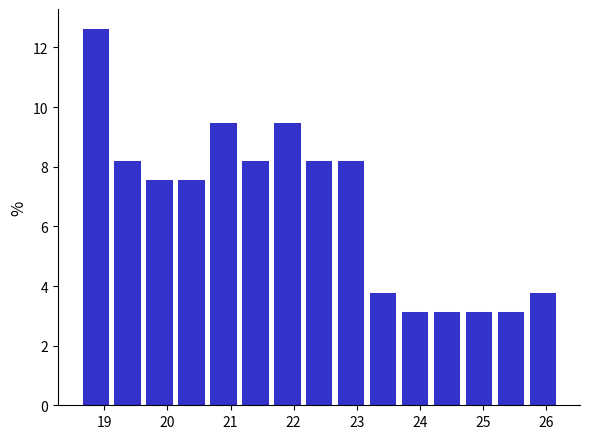

Reading left to right, transcribe this chart: for each bar, give the range it covers on the x-axis and its height. Neither the bar edges nor the heights are printed on the chart, so give them approximately, as read against the axes.

18.6 to 19.1: 12.6
19.1 to 19.6: 8.2
19.6 to 20.1: 7.6
20.1 to 20.6: 7.6
20.6 to 21.1: 9.4
21.1 to 21.6: 8.2
21.6 to 22.1: 9.4
22.1 to 22.7: 8.2
22.7 to 23.2: 8.2
23.2 to 23.7: 3.8
23.7 to 24.2: 3.2
24.2 to 24.7: 3.2
24.7 to 25.2: 3.2
25.2 to 25.7: 3.2
25.7 to 26.2: 3.8